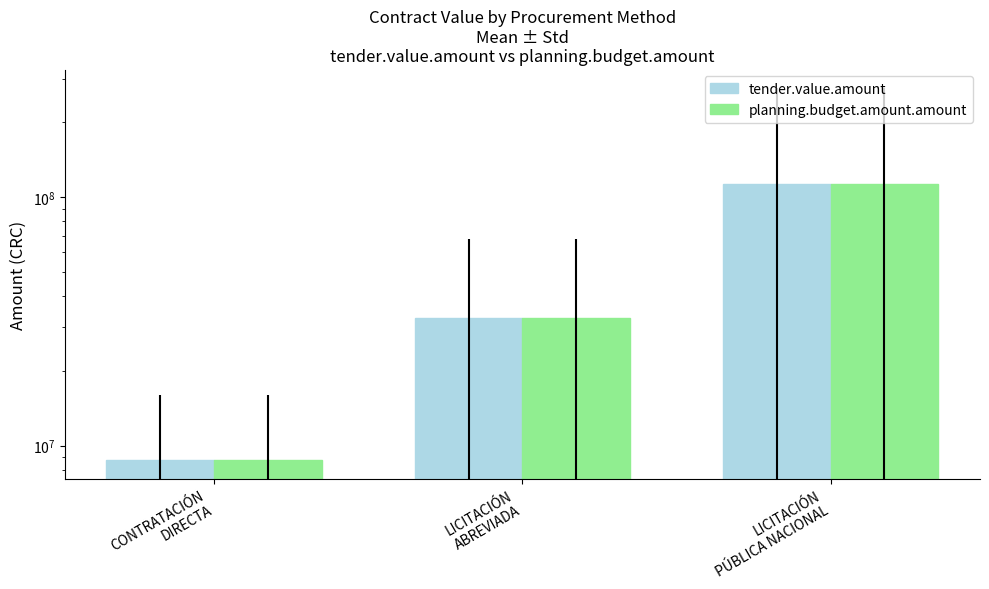

Which category has the highest value in the tender.value.amount series?

LICITACIÓN
PÚBLICA NACIONAL